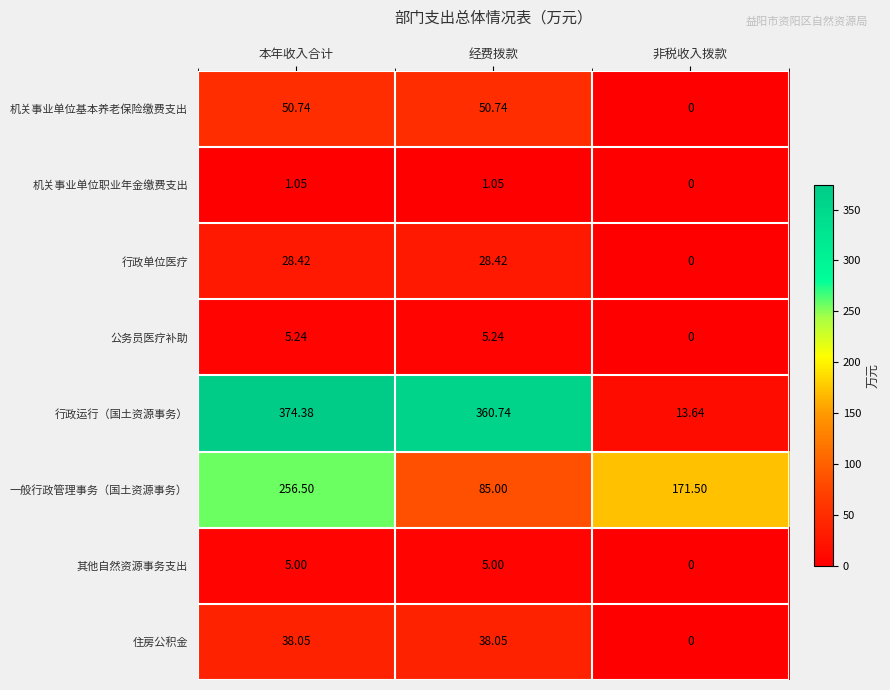

At which label is 行政单位医疗 closest to 14?

非税收入拨款